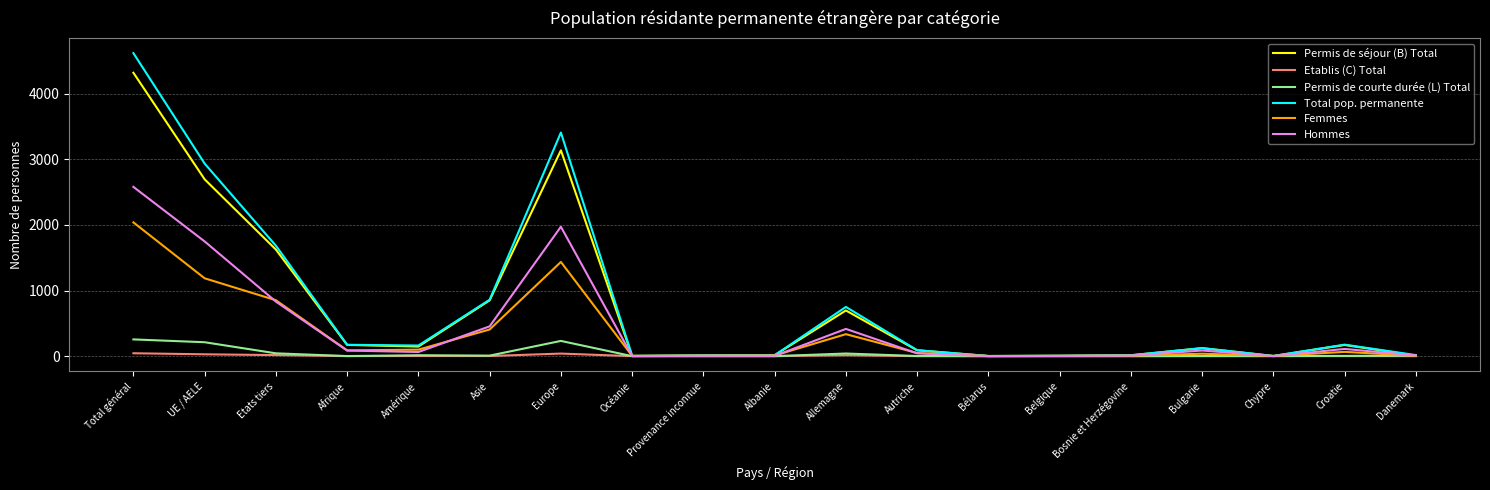

Which series has the widest spread of values?

Total pop. permanente